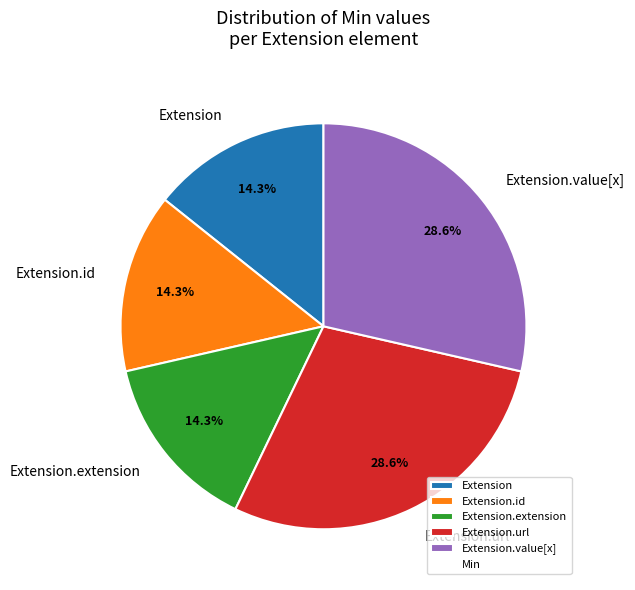

Is Extension.id the majority of the pie?

No